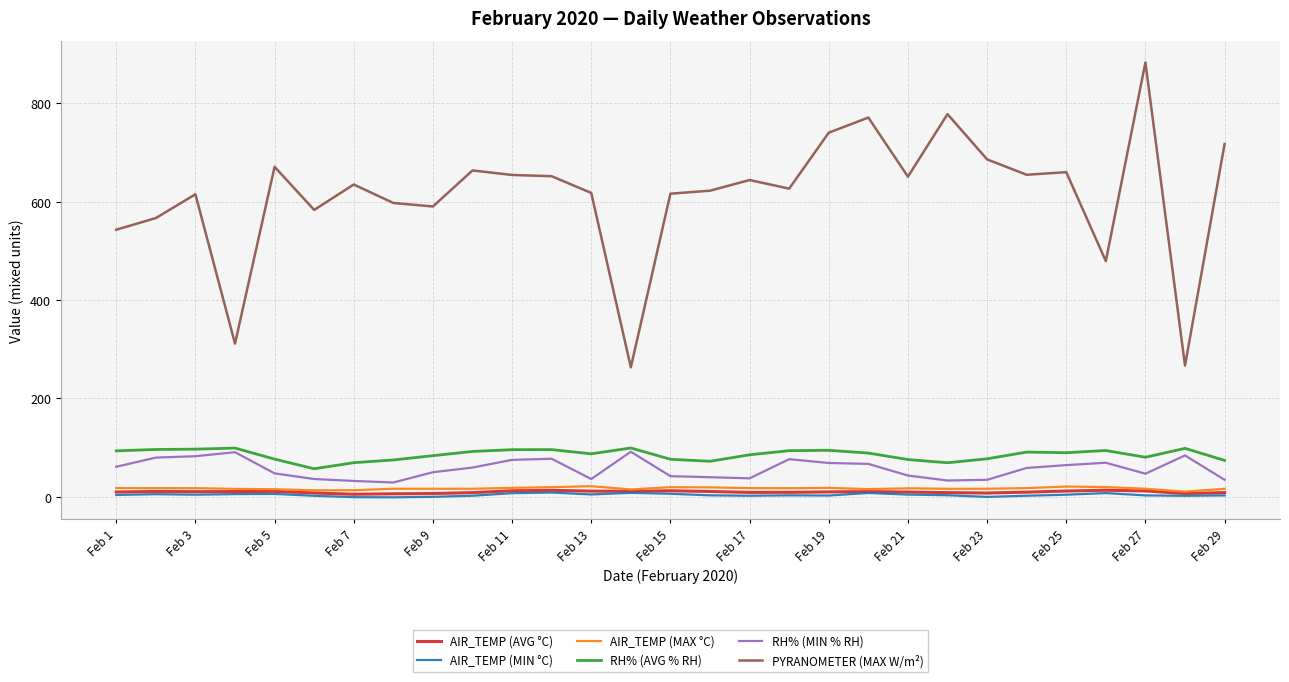

How many categories are shown in the chart?

29